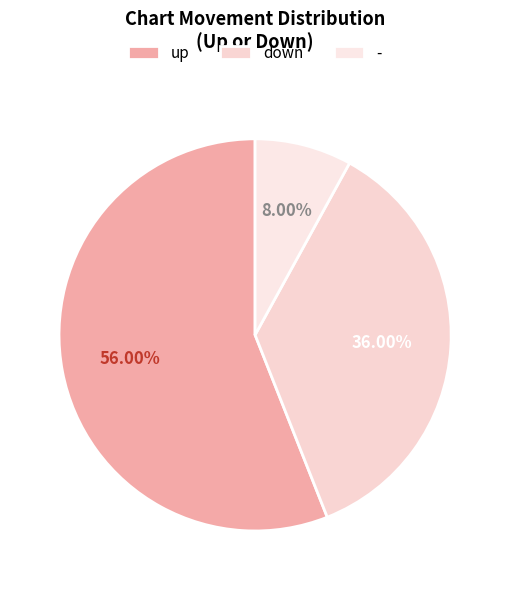

Which slice is the smallest?

-